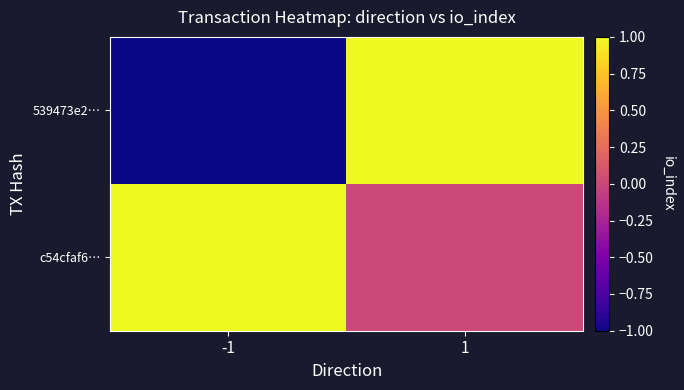

Which label corresponds to the largest value in the chart?

1